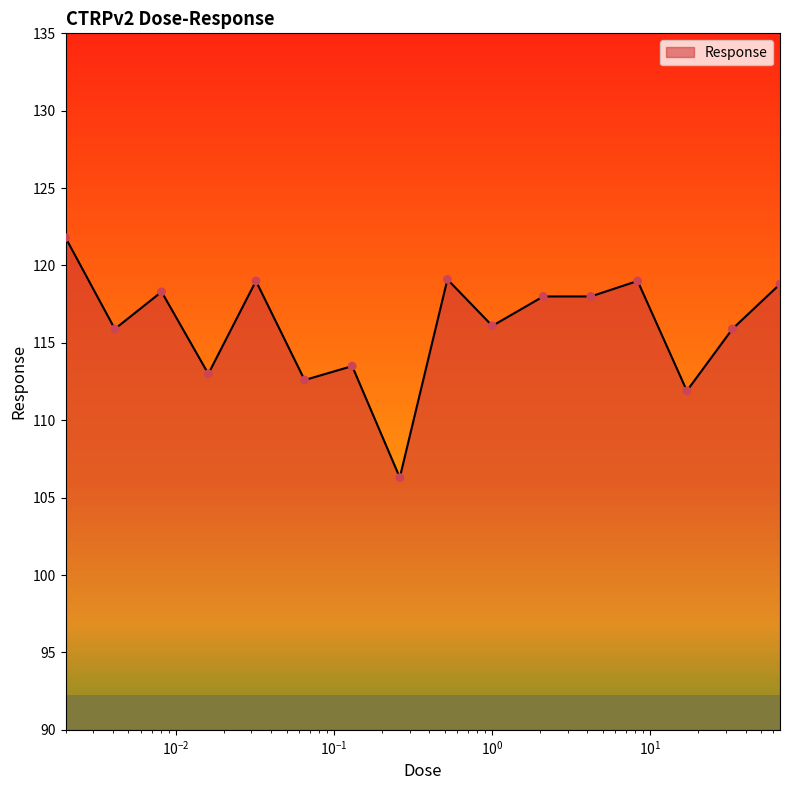

Between 0.016 and 66.0, which is larger?

66.0